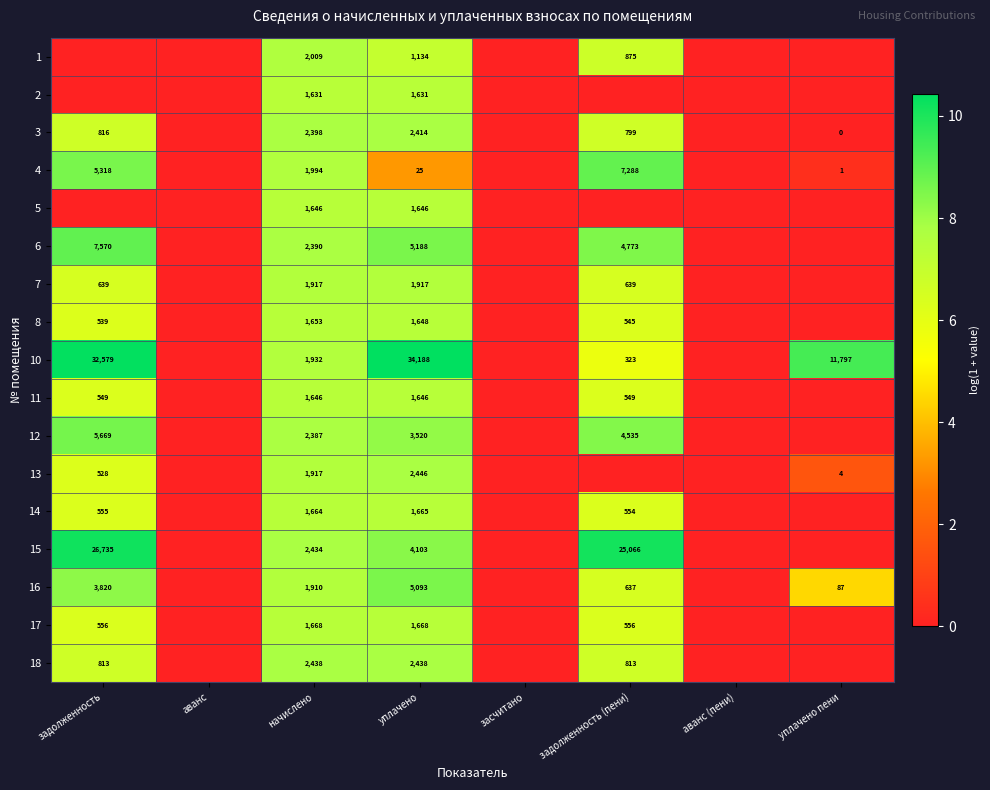

Which has a higher value, аванс (пени) or задолженность (пени)?

задолженность (пени)